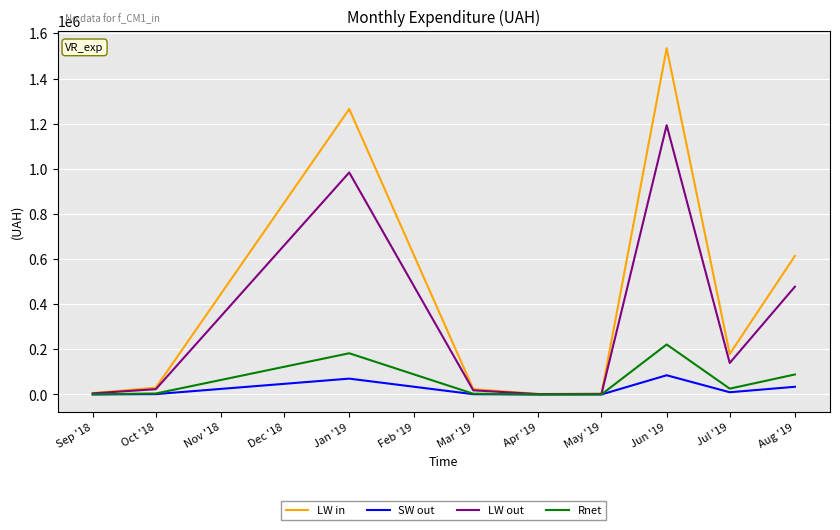

At how many categories does at least one series exceed 849404?

2